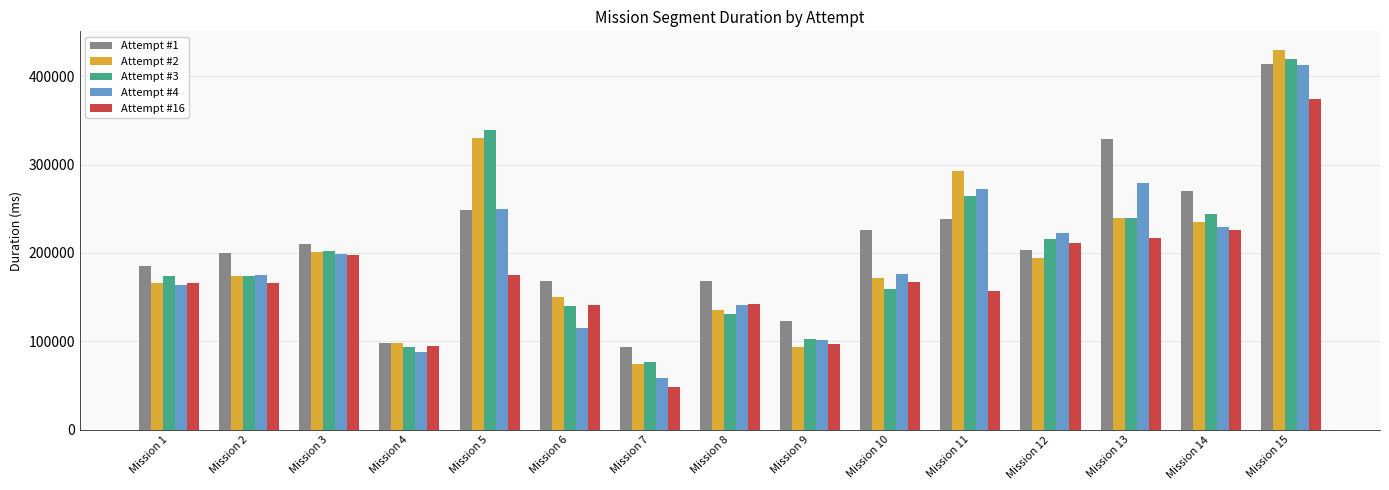

What is the value of the Attempt #16 bar at the 4th from the left?

94457